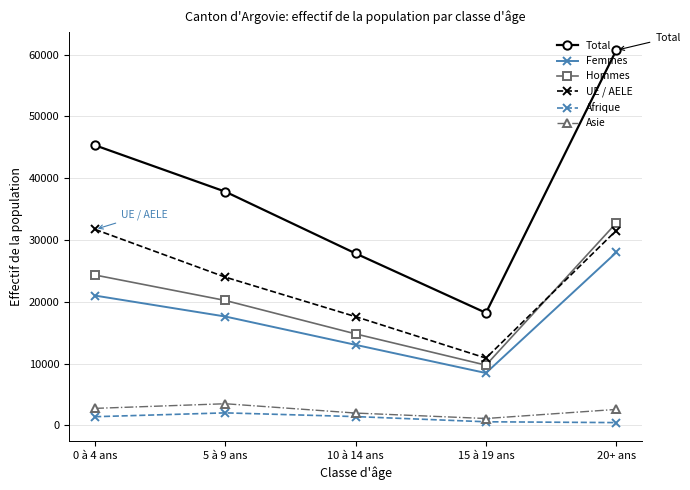

Is the value of Hommes at 15 à 19 ans greater than the value of UE / AELE at 15 à 19 ans?

No